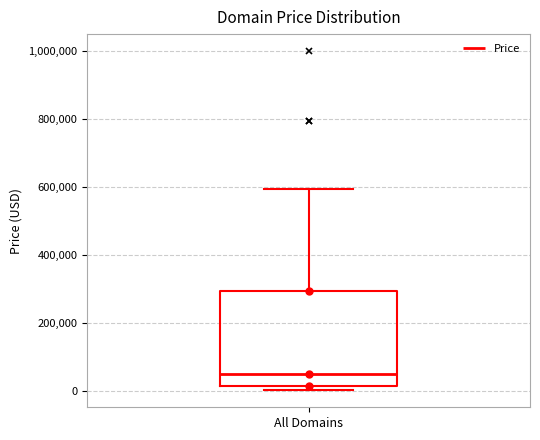

Transcribe this box plot: give where the median line is, the range the box spans, and where the two whiskers end, as read against the y-axis. The values are not printed on the chart, so give them approximately, as read against the axis.

median 40000, box 20000 to 300000, whiskers 0 to 600000